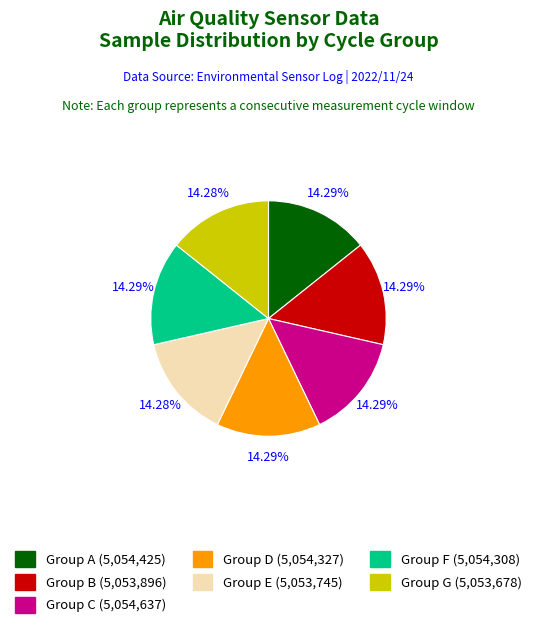

Is there any slice that represents more than half of the pie?

No